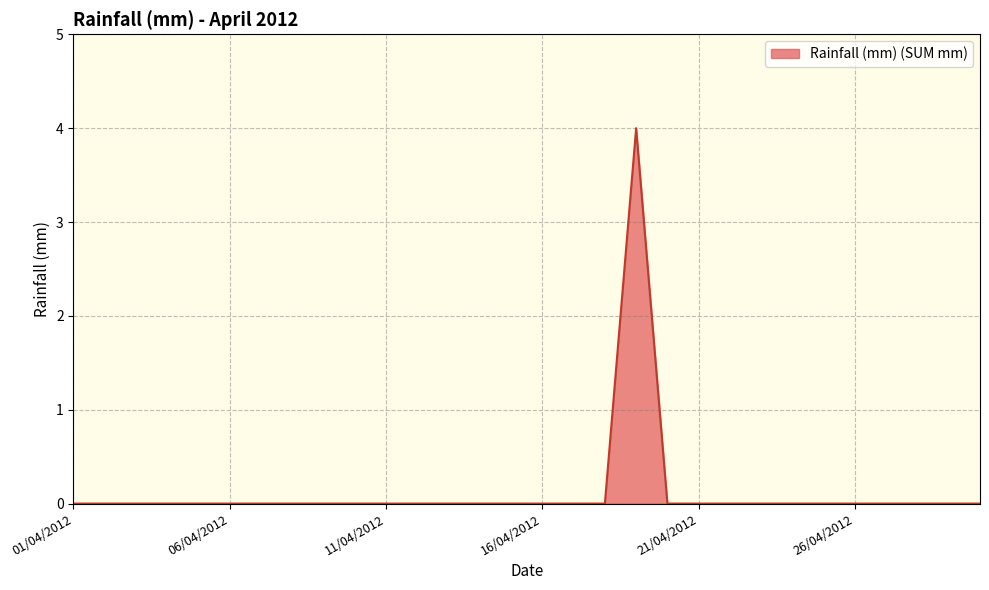

What is the difference between the maximum and minimum values?

4